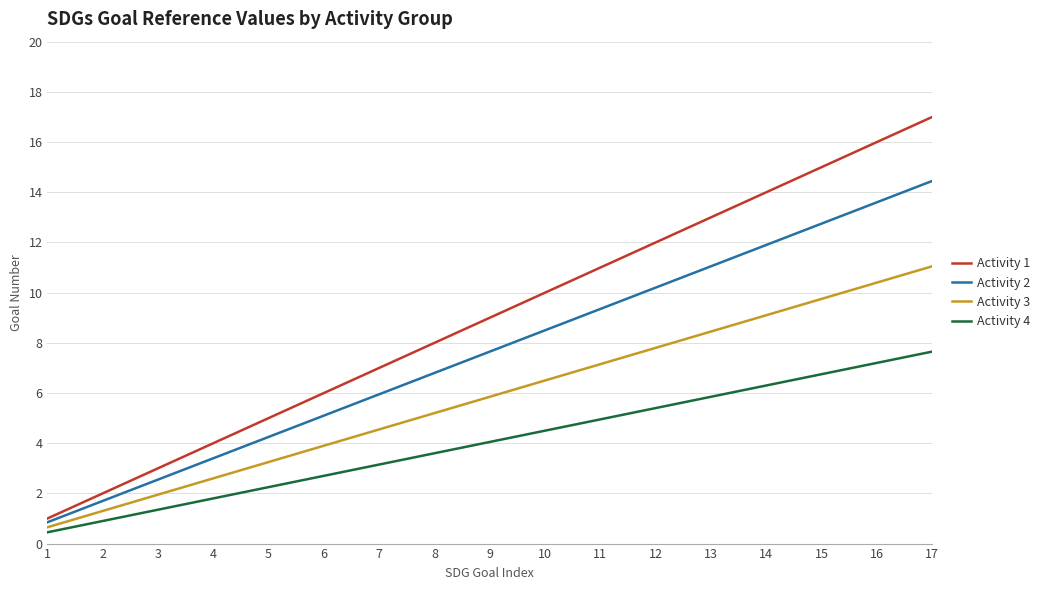

What is the smallest value displayed?

0.5